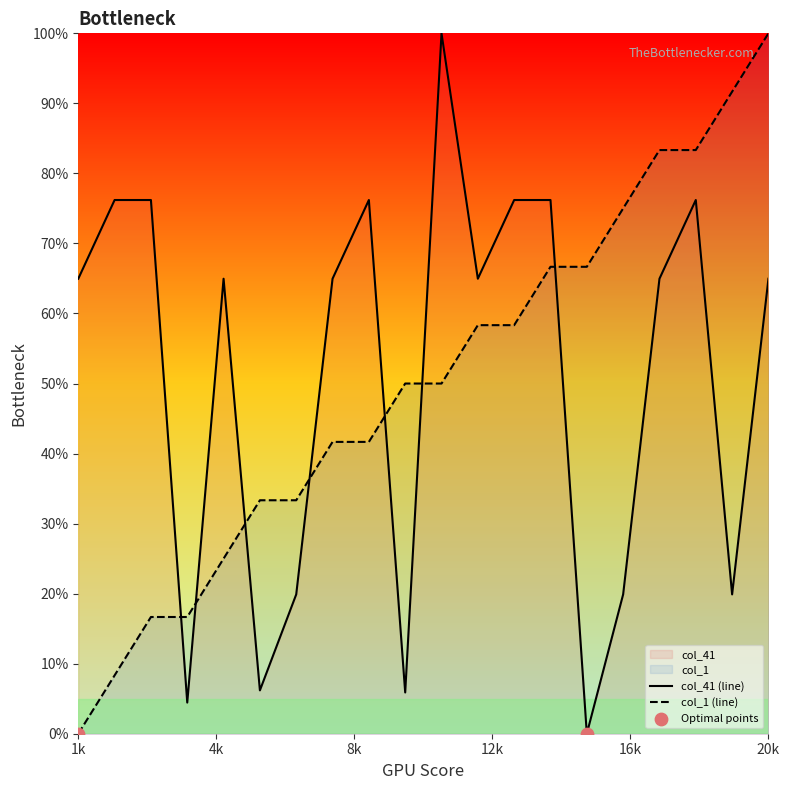

At which category is the sum across all series the highest?

20k